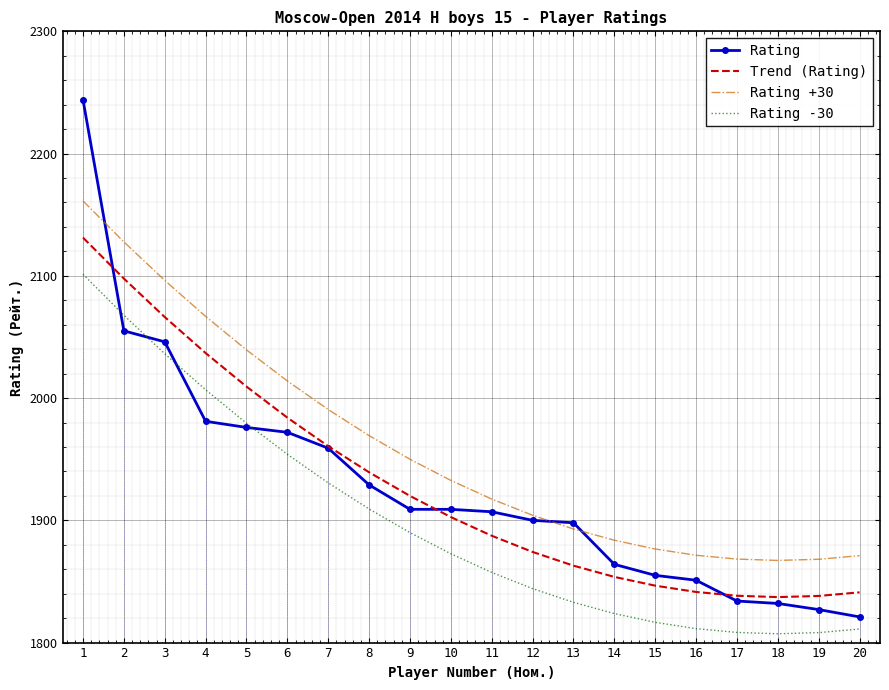

Which series changed the most between 1 and 3?

Rating